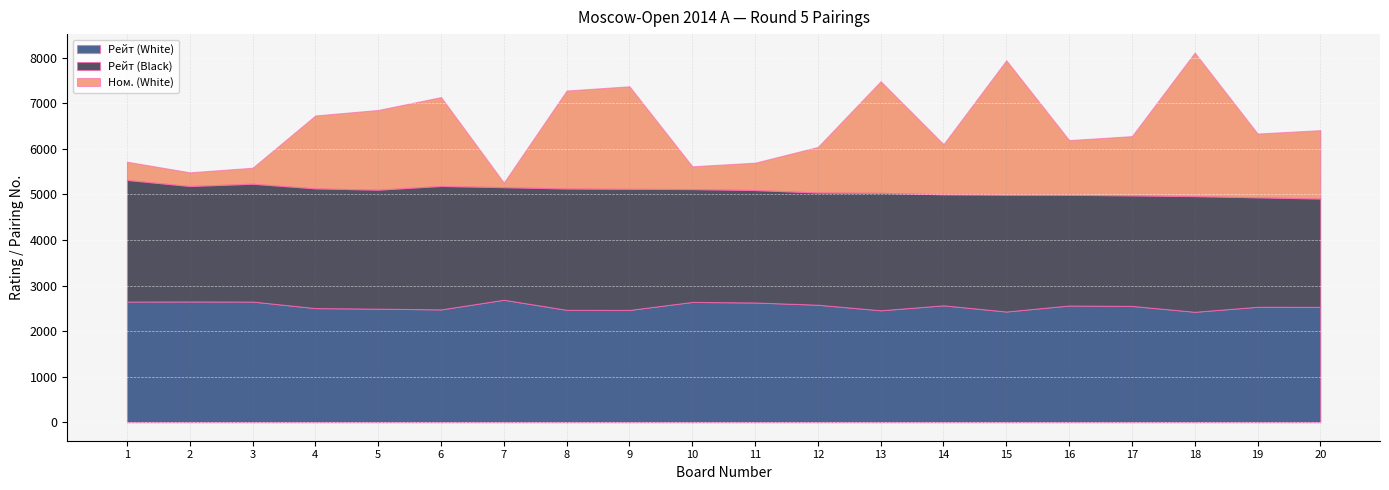

What is the maximum value for Рейт (White)?

2690